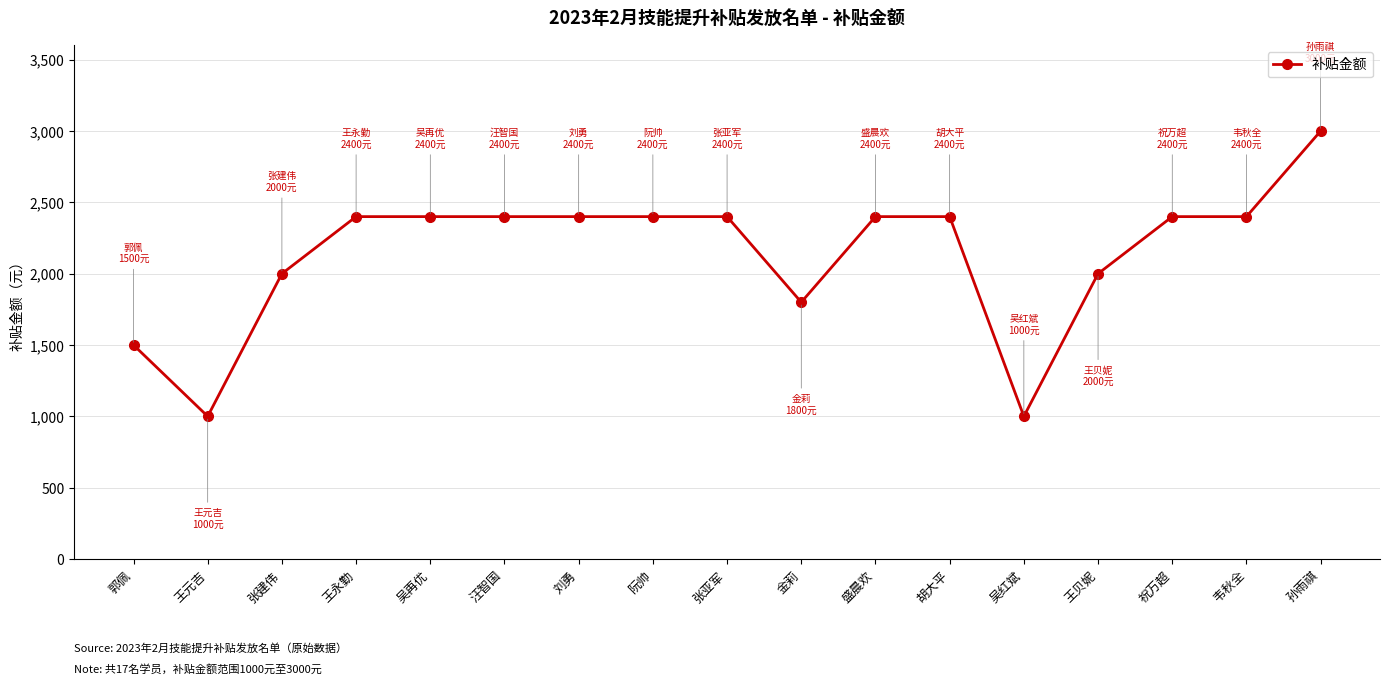

How many values are between 2000 and 2400?

12